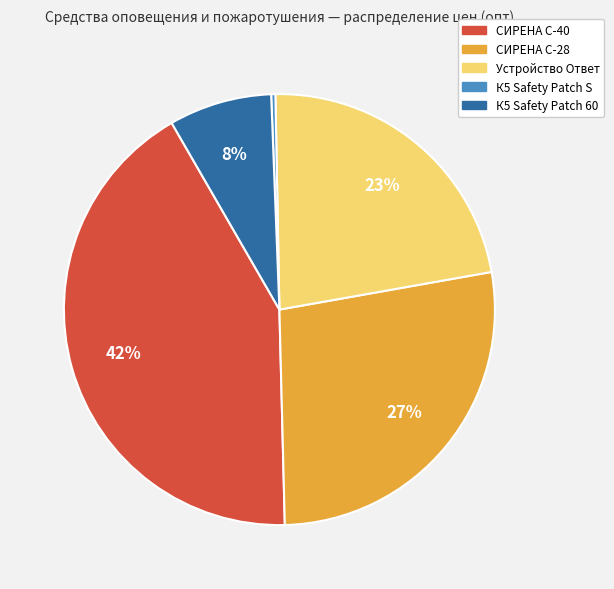

Does СИРЕНА С-40 account for over 50% of the chart?

No